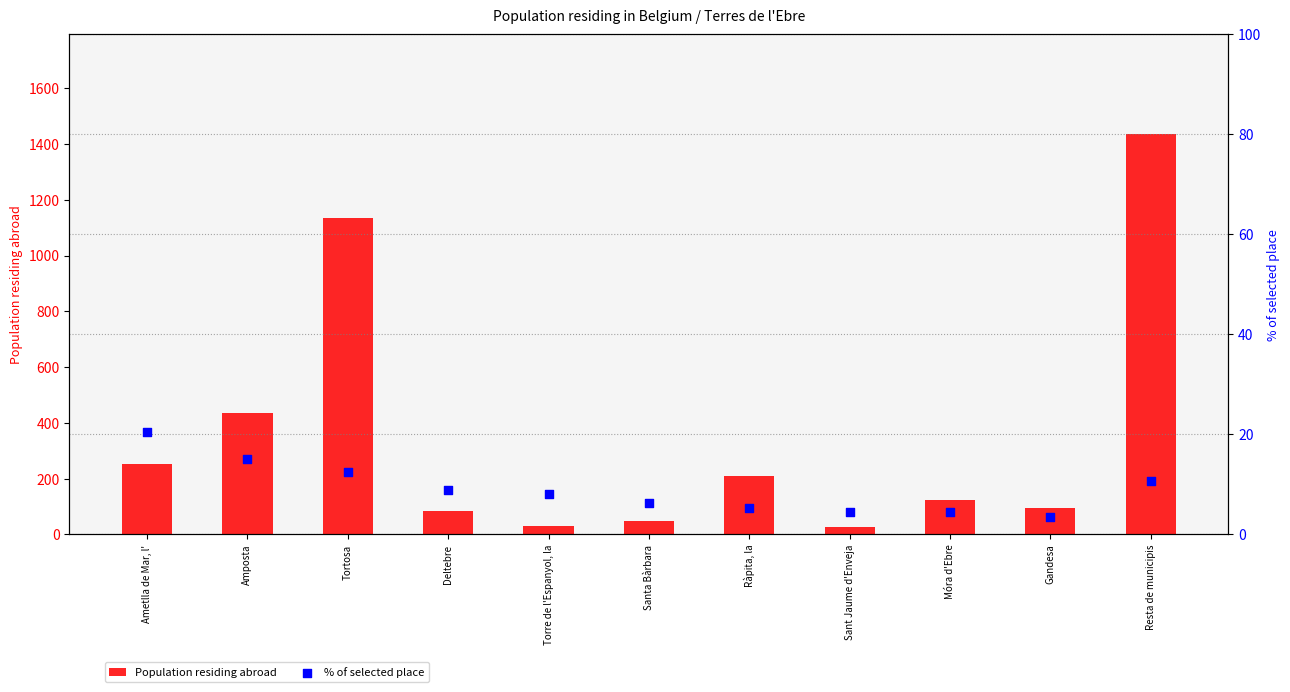

At which category is the sum across all series the highest?

Resta de municipis